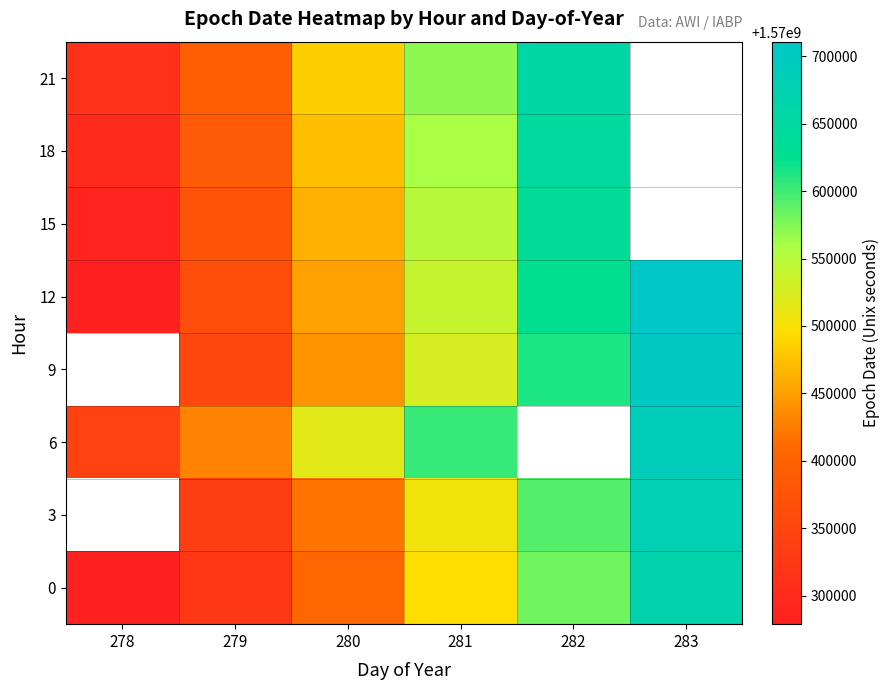

Which label corresponds to the largest value in the chart?

283